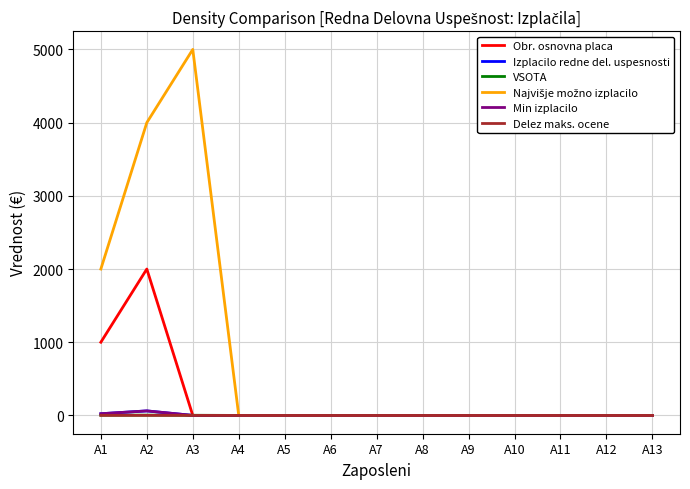

Does the chart have visible grid lines?

Yes